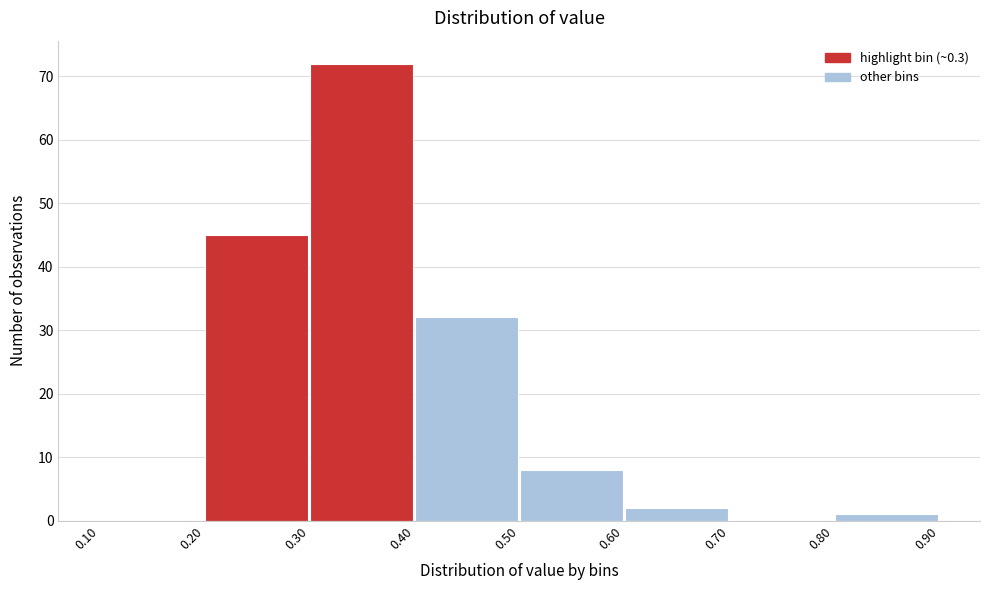

Reading left to right, list every bar in this chart as the range it spans on the x-axis followed by its height. The values are not printed on the chart, so give them approximately, as read against the axis.

0.10 to 0.20: 0
0.20 to 0.30: 45
0.30 to 0.40: 72
0.40 to 0.50: 32
0.50 to 0.60: 8
0.60 to 0.70: 2
0.70 to 0.80: 0
0.80 to 0.90: 1